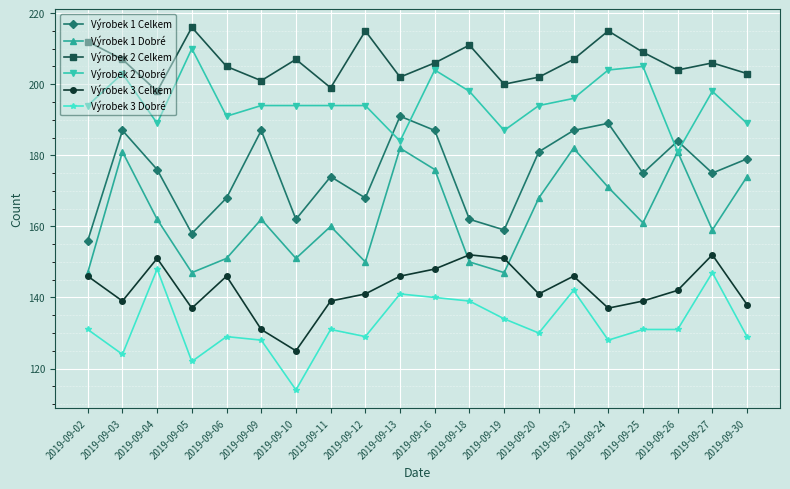

In Výrobek 1 Dobré, how many points are lower than both neighbors (excluding endpoints)?

6